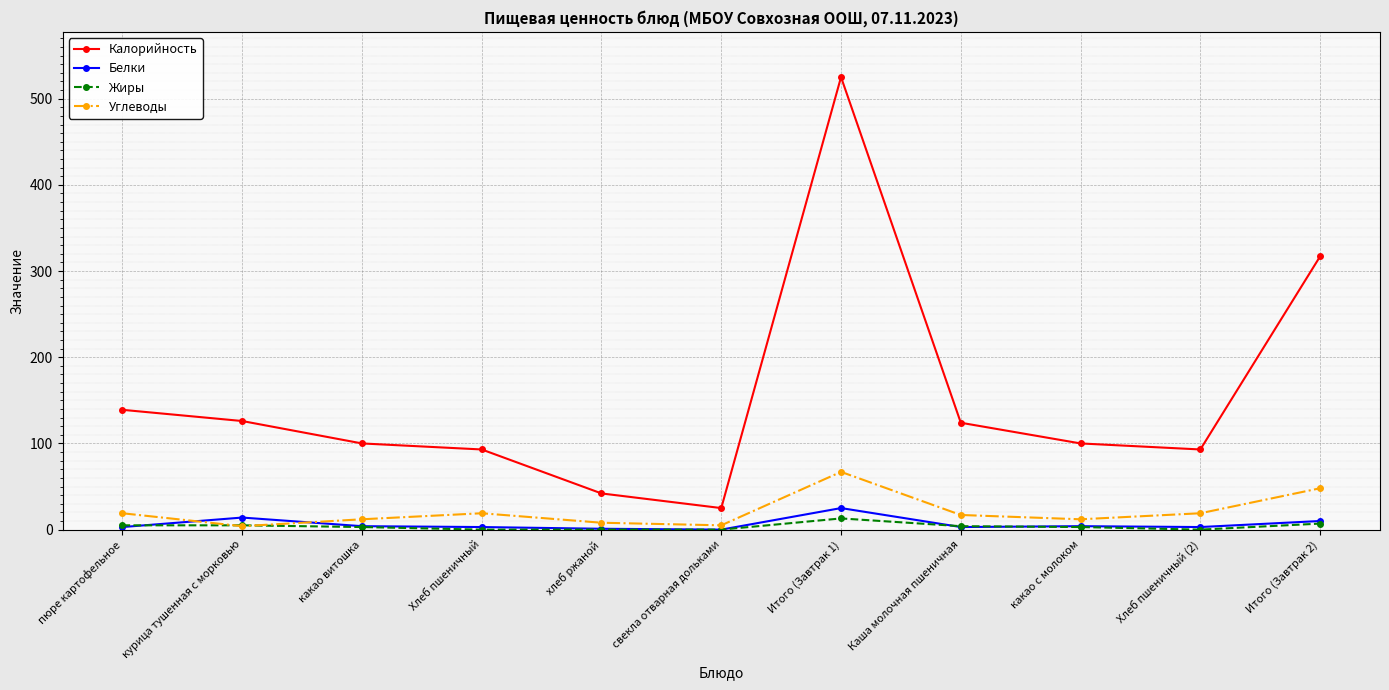

At which category is the sum across all series the highest?

Итого (Завтрак 1)